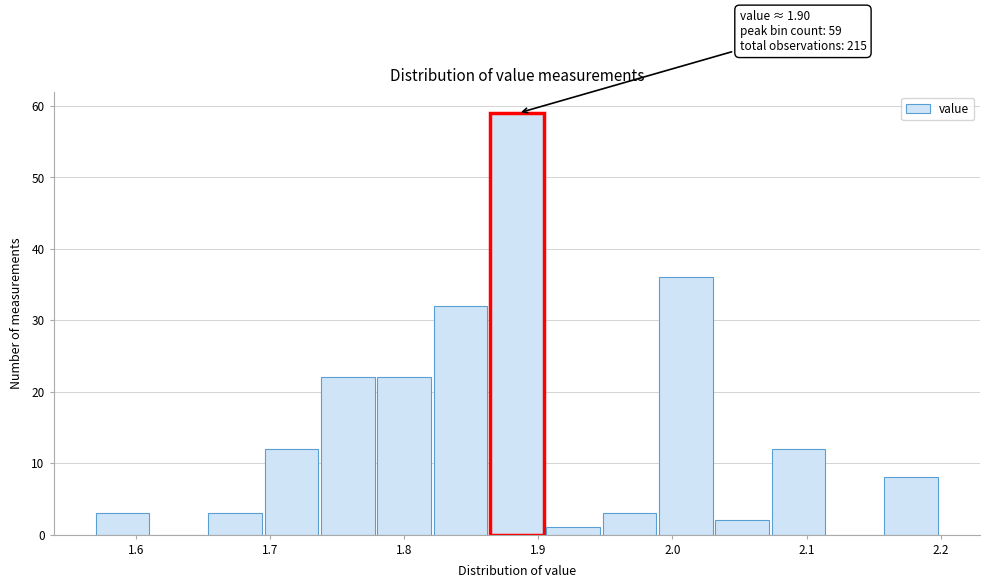

Which range on the x-axis has the tallest bar?

1.864 to 1.906